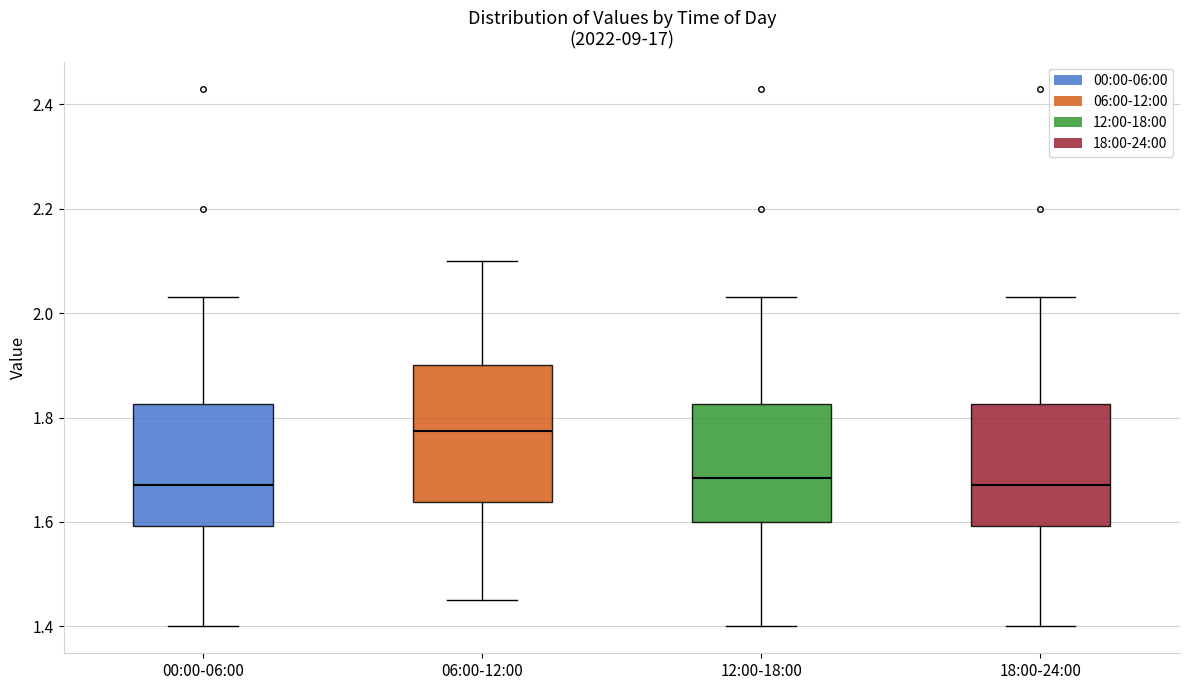

Reading left to right, transcribe this box plot: for each box, give where its median line is, the range the box spans, and where its two whiskers end, as read against the y-axis. The values are not printed on the chart, so give them approximately, as read against the axis.

00:00-06:00: median 1.68, box 1.60 to 1.82, whiskers 1.40 to 2.04
06:00-12:00: median 1.78, box 1.64 to 1.90, whiskers 1.46 to 2.10
12:00-18:00: median 1.68, box 1.60 to 1.82, whiskers 1.40 to 2.04
18:00-24:00: median 1.68, box 1.60 to 1.82, whiskers 1.40 to 2.04